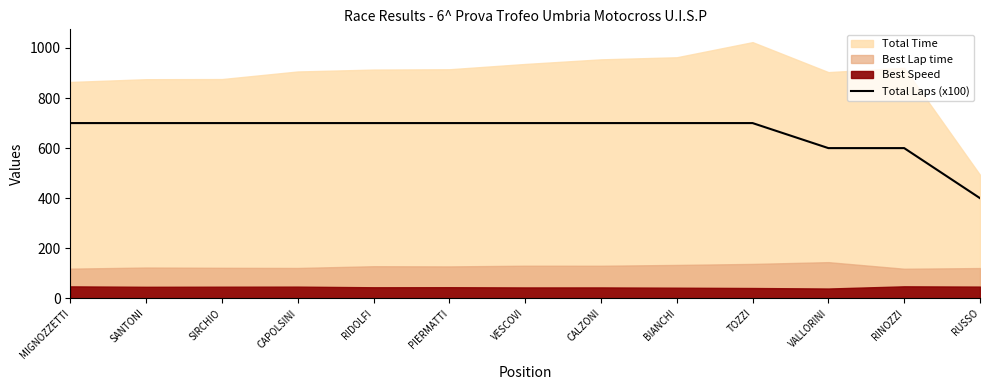

Which has a higher value, CALZONI or PIERMATTI?

CALZONI